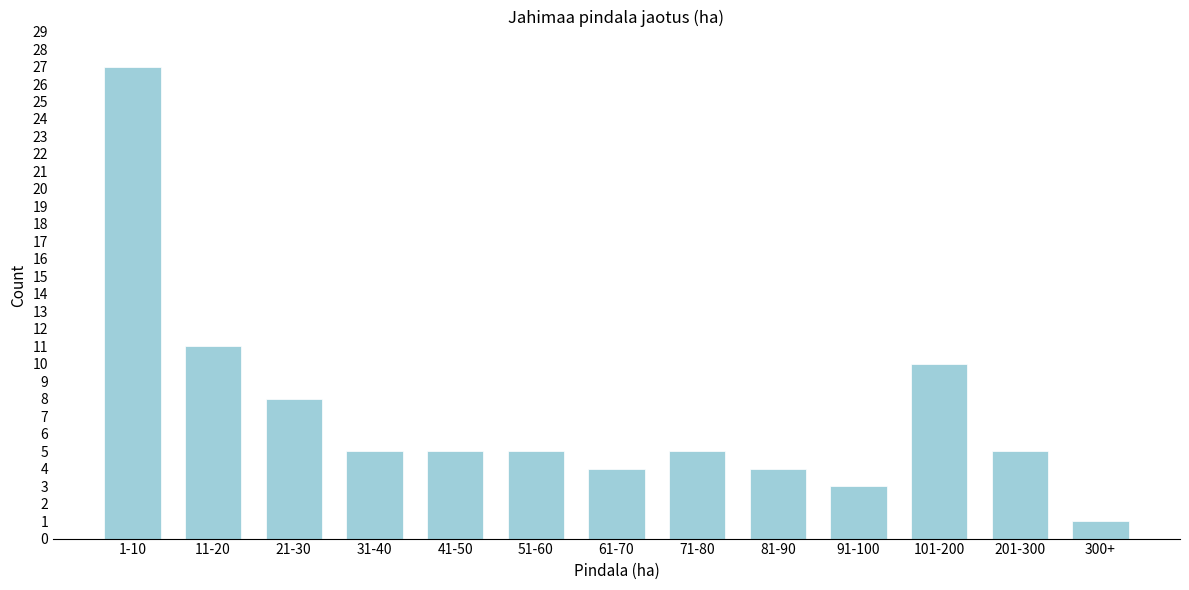

Reading left to right, list all the values displayed in this chart.

27	11	8	5	5	5	4	5	4	3	10	5	1